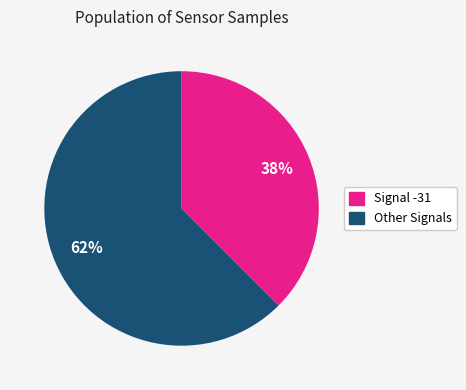

Does any single category account for the majority?

Yes